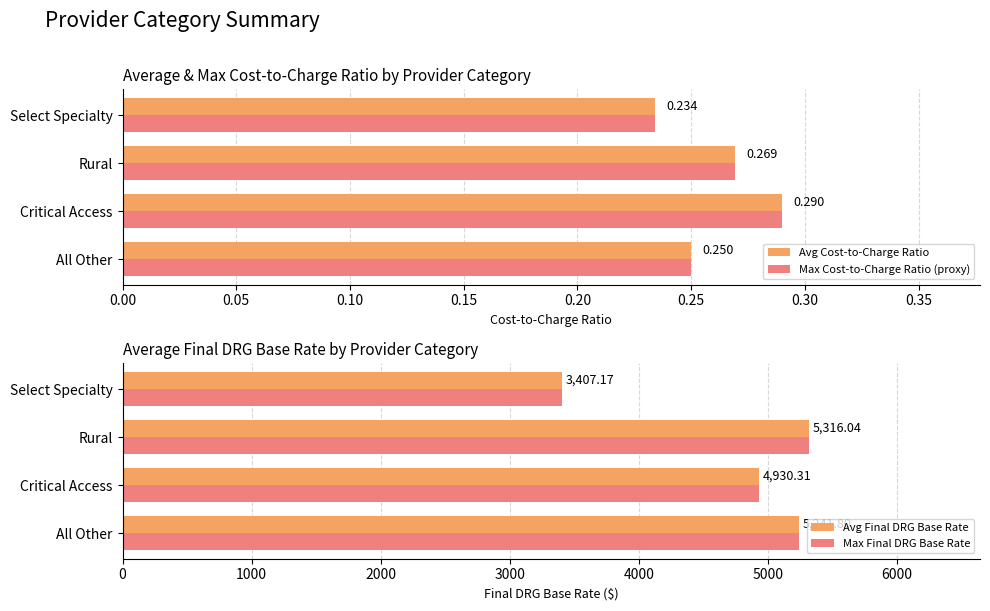

What is the smallest value displayed?

0.2